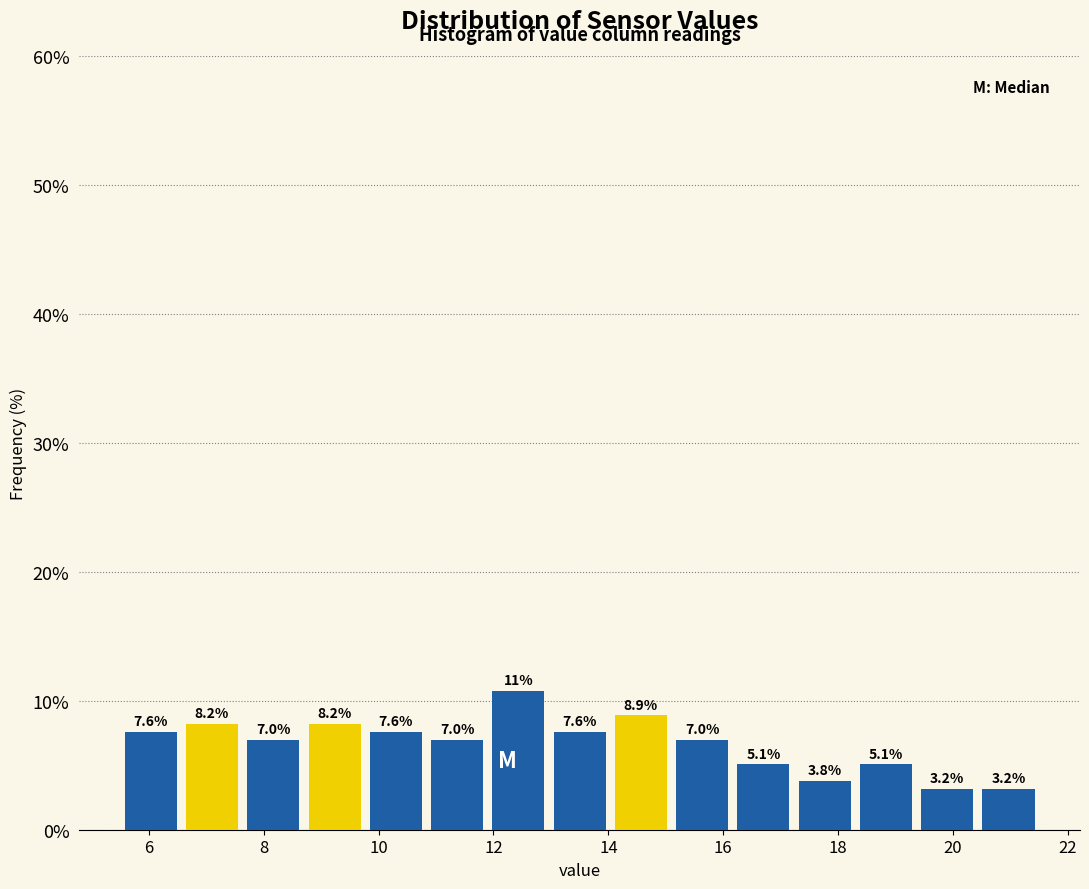

Which range on the x-axis has the tallest bar?

12.0 to 13.0